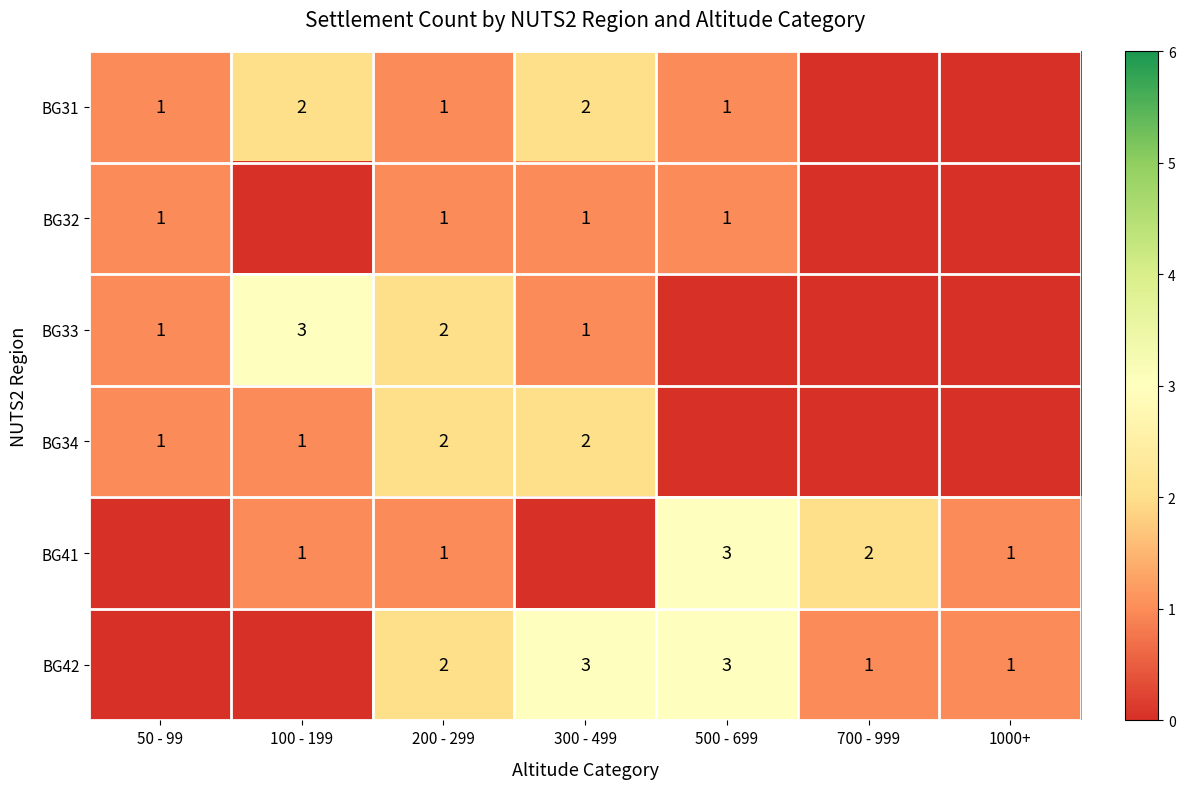

The value of BG34 at 200 - 299 is 1. True or false?

False